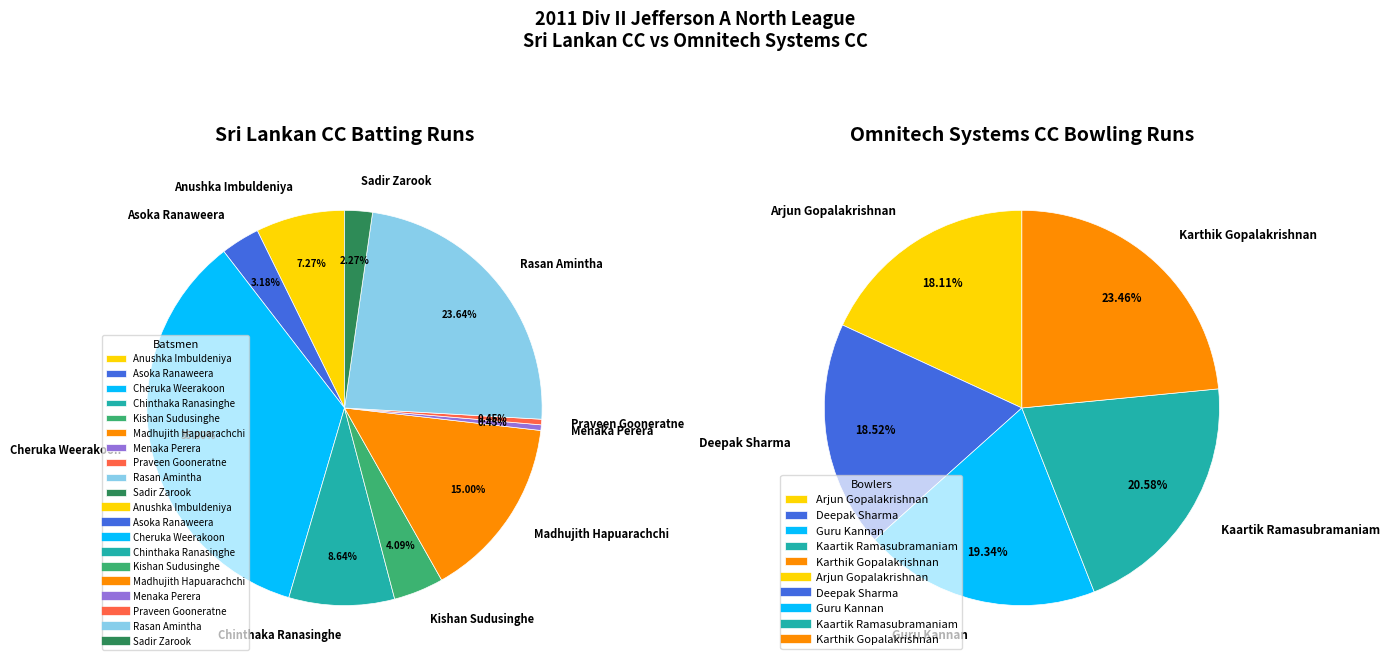

Count the number of slices in the pie.

10